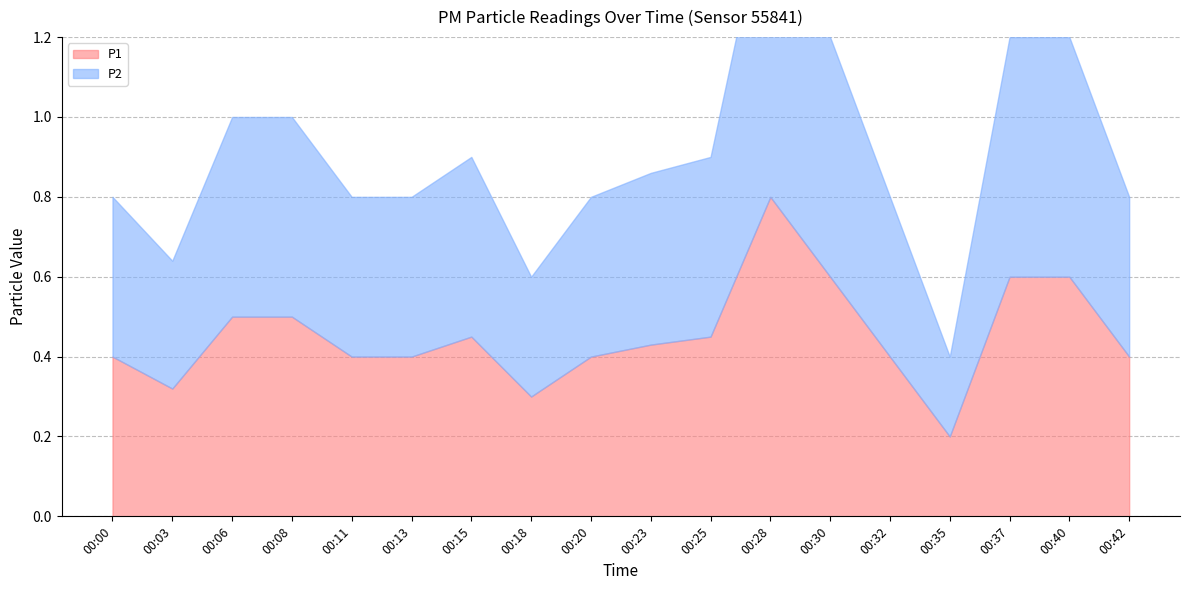

Reading right to left, what are all the values shown in this chart?

P1: 0.4	0.6	0.6	0.2	0.4	0.6	0.8	0.5	0.4	0.4	0.3	0.5	0.4	0.4	0.5	0.5	0.3	0.4
P2: 0.4	0.6	0.6	0.2	0.4	0.6	0.8	0.5	0.4	0.4	0.3	0.5	0.4	0.4	0.5	0.5	0.3	0.4